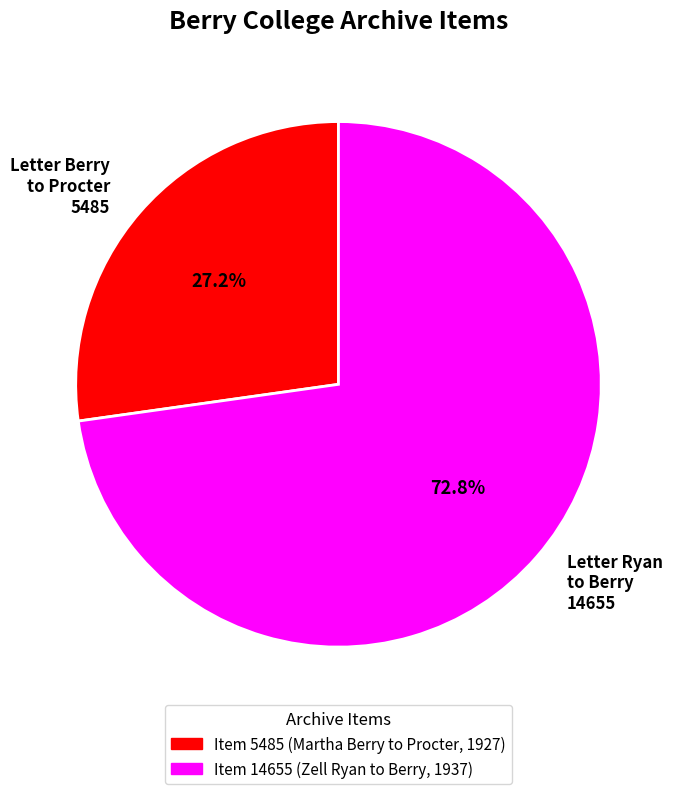

What is the largest slice in the pie chart?

Letter Ryan to Berry 14655